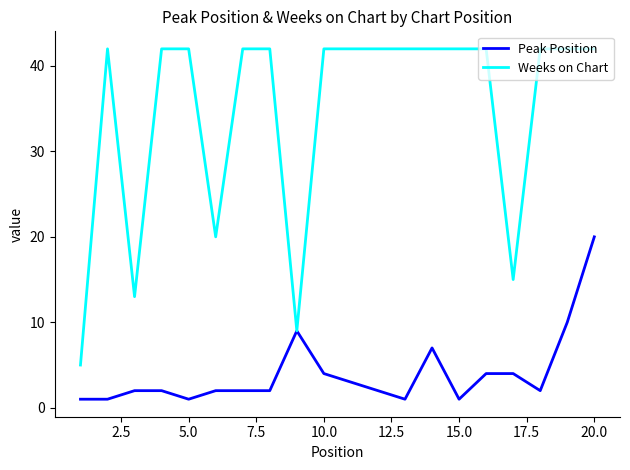

List the series in order of their peak value, lowest first.

Peak Position, Weeks on Chart